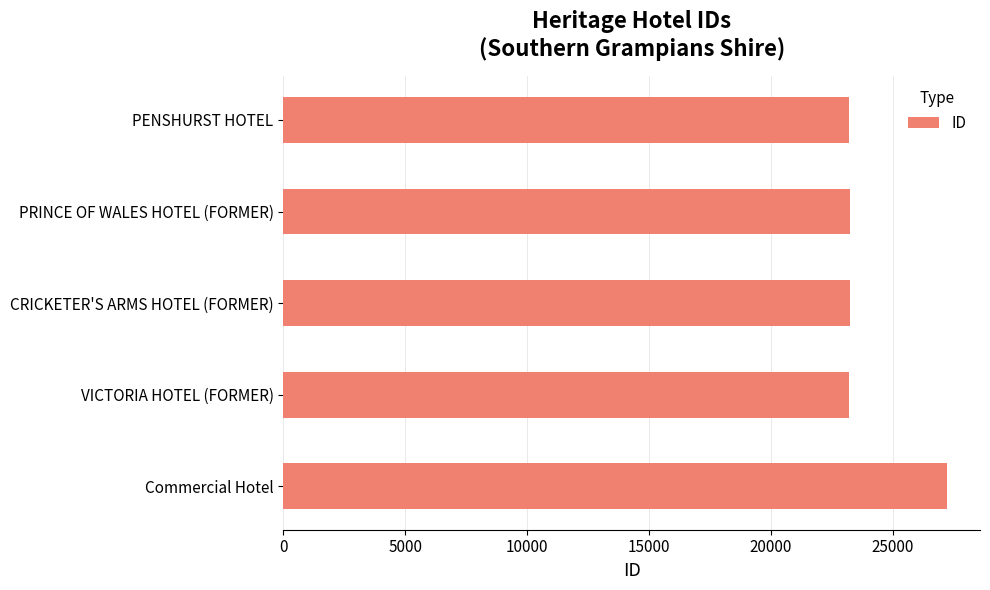

True or false: the data shows 23199 at VICTORIA HOTEL (FORMER).

True